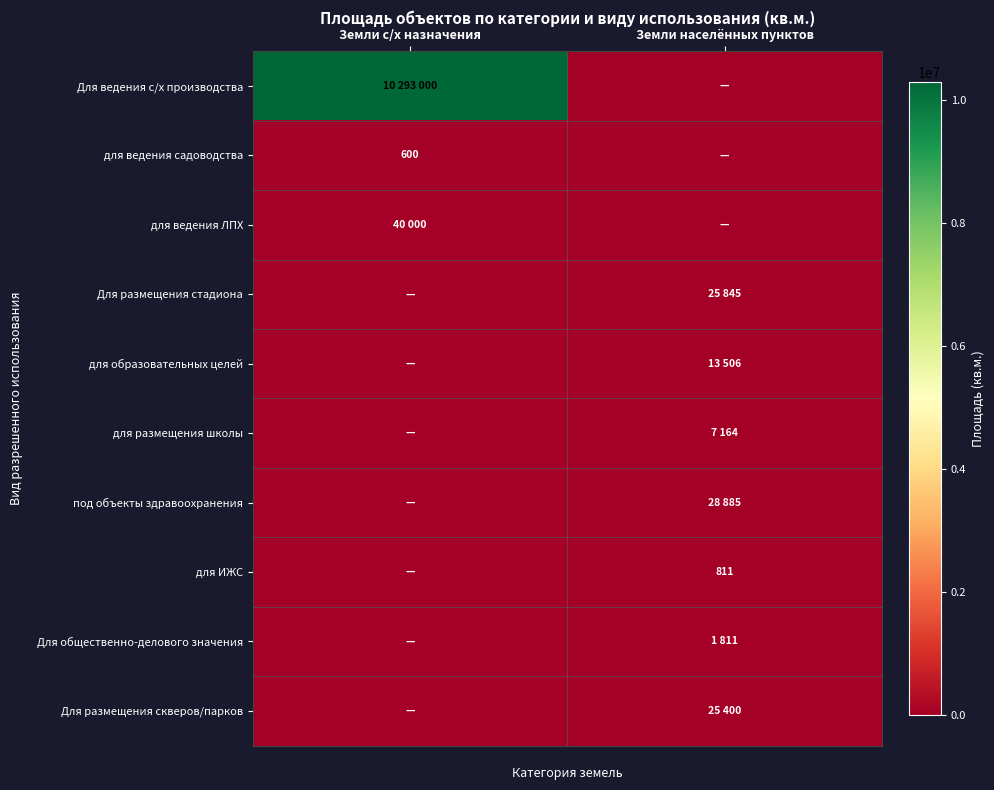

Between Земли с/х назначения and Земли населённых пунктов, which is larger?

Земли с/х назначения